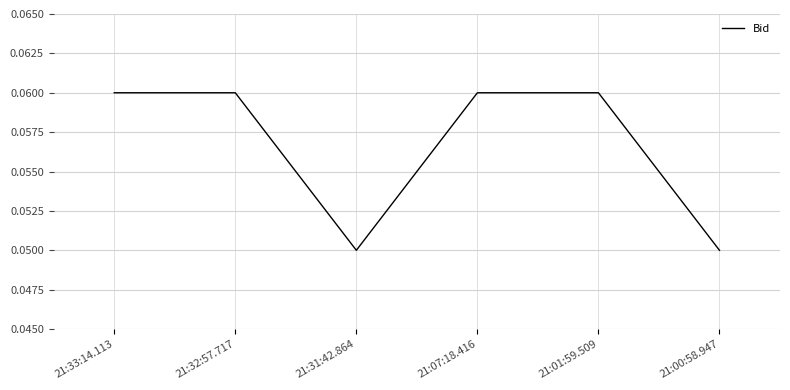

How many lines are shown in the chart?

1